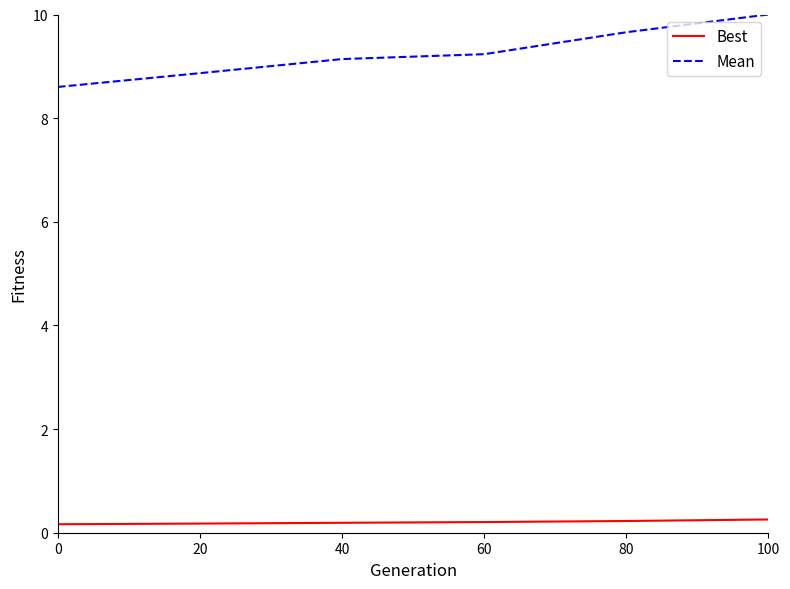

Which series changed the most between 40 and 80?

Mean